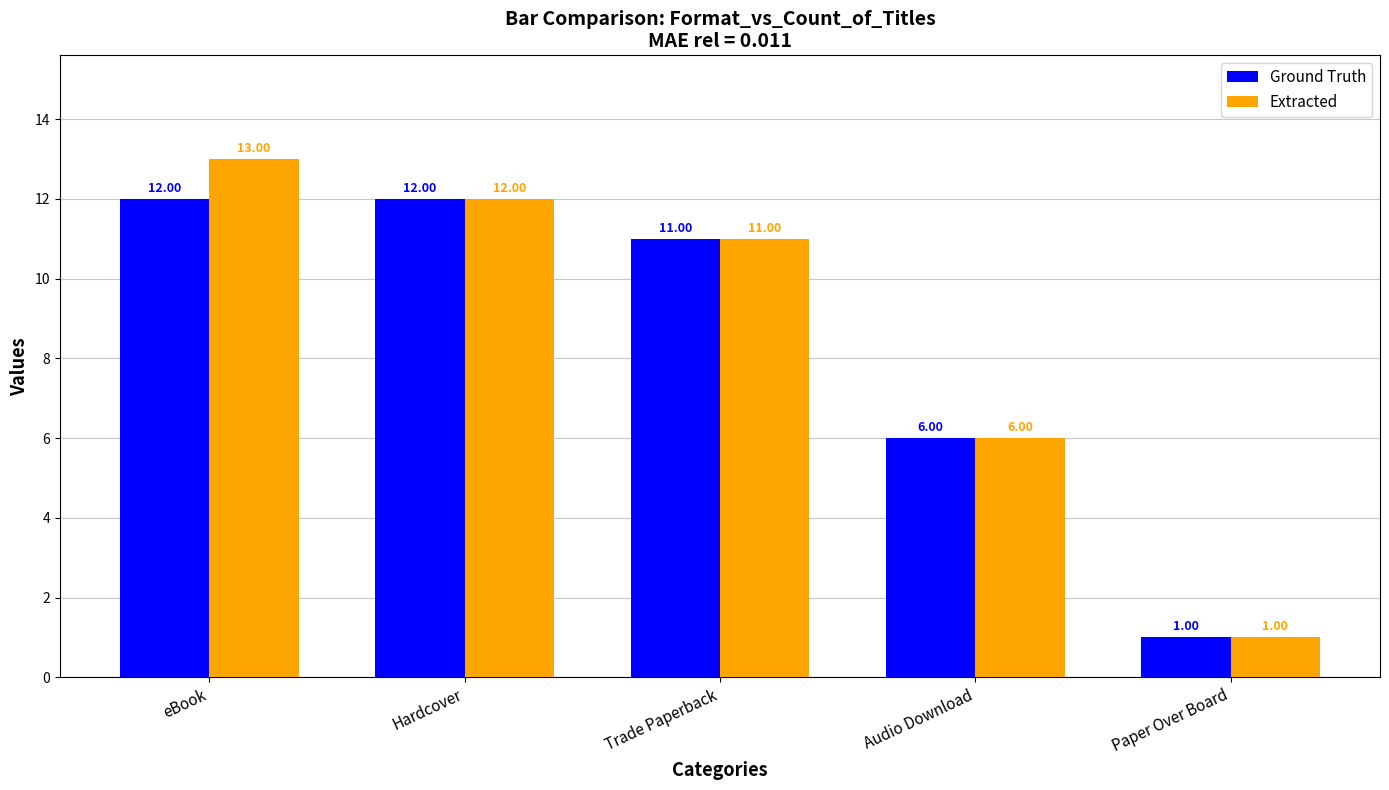

How many bars are there in each group?

2